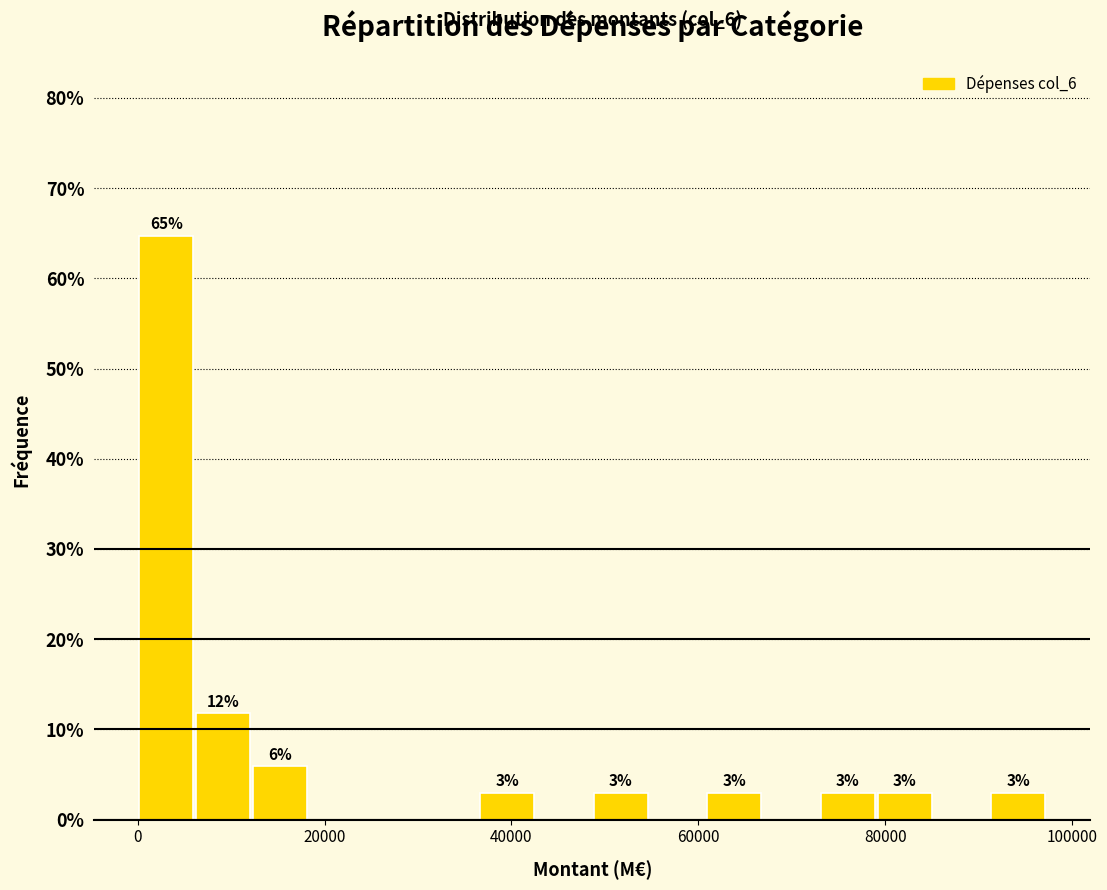

Read against the x-axis, roughly where is the centre of the tallest bar?

4000